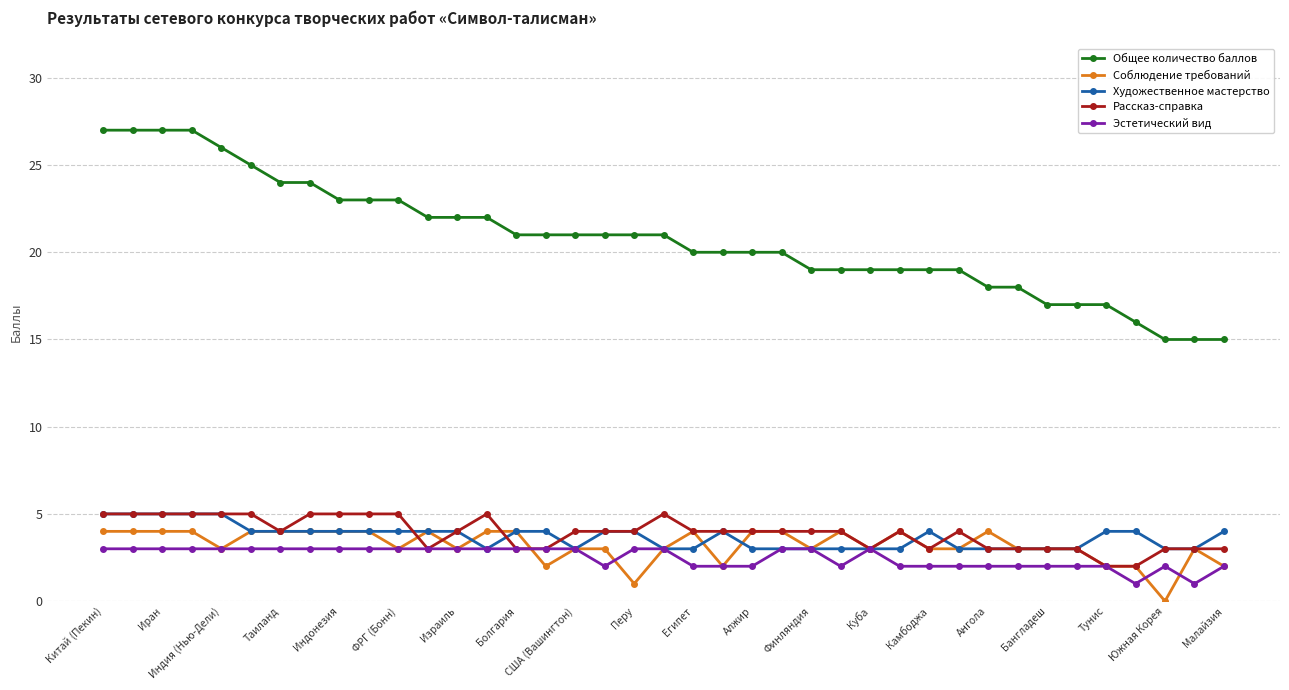

Does the chart display data point markers on the line(s)?

Yes